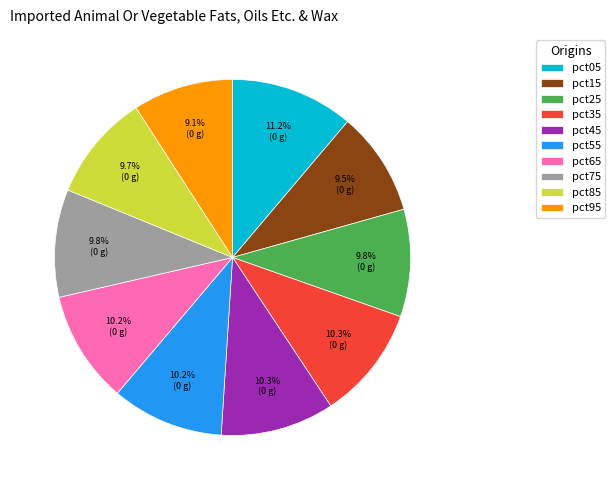

What percentage is the pct85 slice, to the nearest percent?

10%